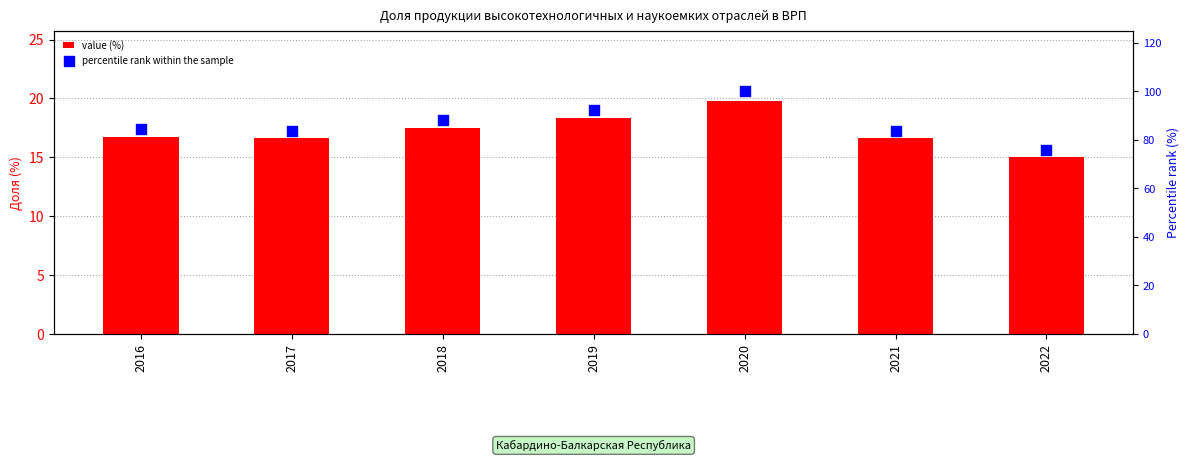

At how many categories does at least one series exceed 40?

7